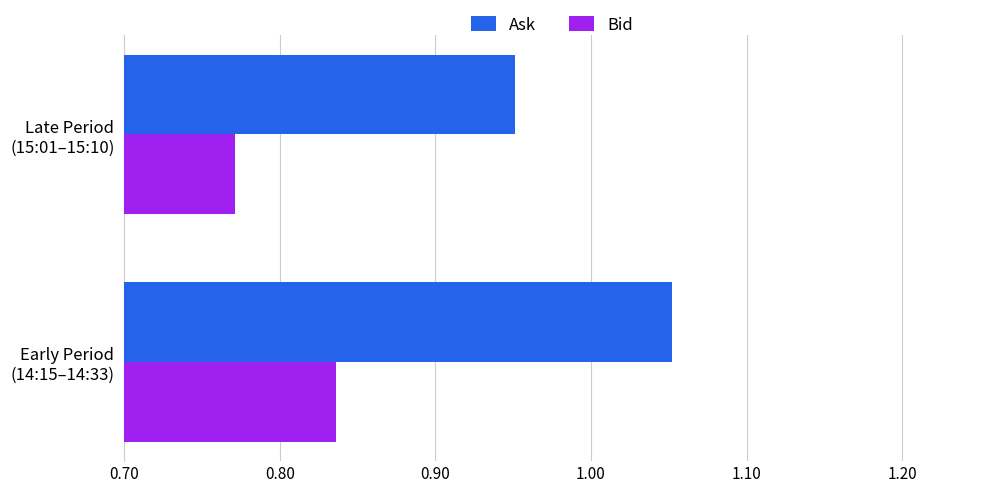

List the series in order of their overall mean, lowest first.

Bid, Ask